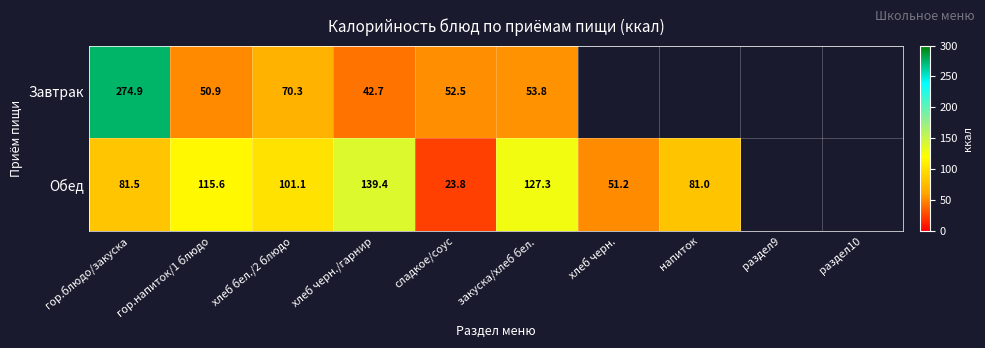

At how many categories does at least one series exceed 29?

8